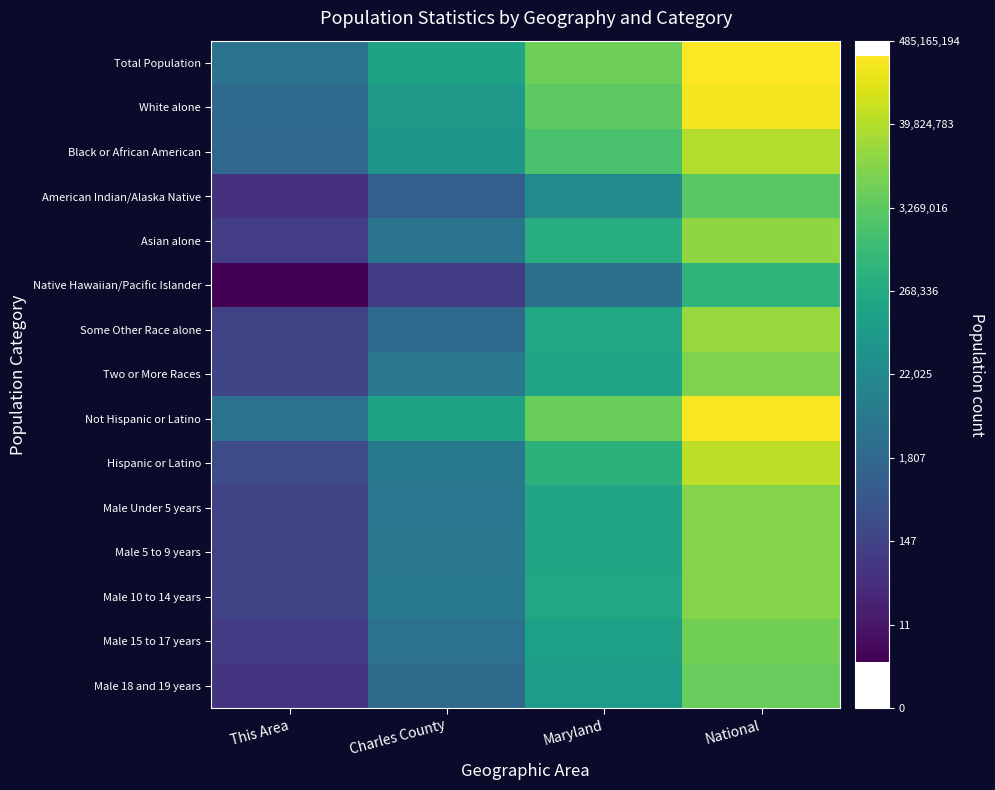

At Maryland, list the series in order from smallest to largest.

Native Hawaiian/Pacific Islander, American Indian/Alaska Native, Male 18 and 19 years, Male 15 to 17 years, Two or More Races, Male Under 5 years, Male 5 to 9 years, Male 10 to 14 years, Some Other Race alone, Asian alone, Hispanic or Latino, Black or African American, White alone, Not Hispanic or Latino, Total Population